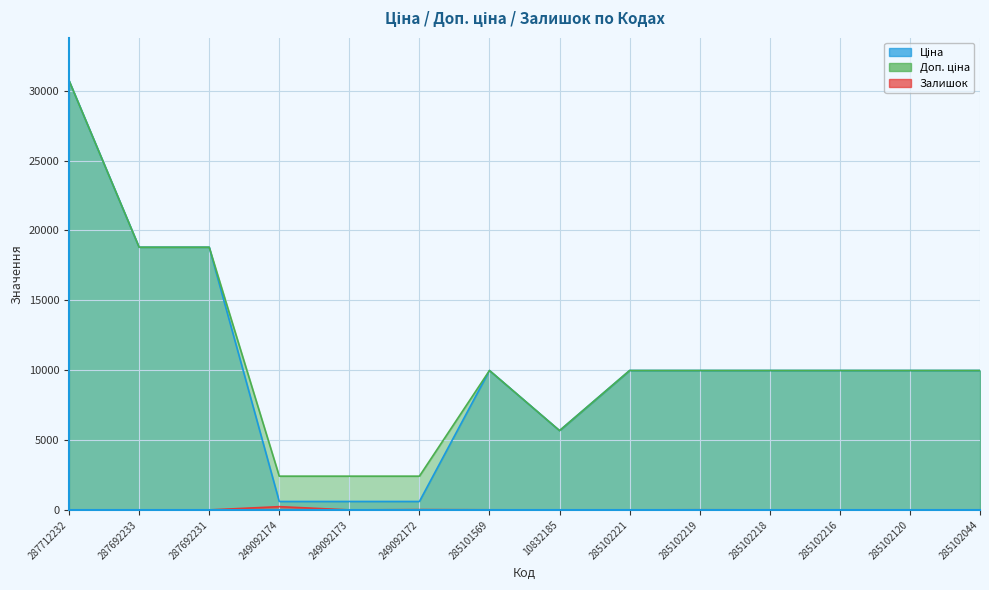

Reading left to right, list all the values displayed in this chart.

Ціна: 30717.1	18796.8	18796.8	603.7	603.7	603.7	9975.0	5673.8	9975.0	9975.0	9975.0	9975.0	9975.0	9975.0
Доп. ціна: 30717.1	18796.8	18796.8	2414.8	2414.8	2414.8	9975.0	5673.8	9975.0	9975.0	9975.0	9975.0	9975.0	9975.0
Залишок: 0.0	0.0	0.0	233.0	0.0	21.0	7.0	2.0	2.0	9.0	3.0	0.0	0.0	1.0